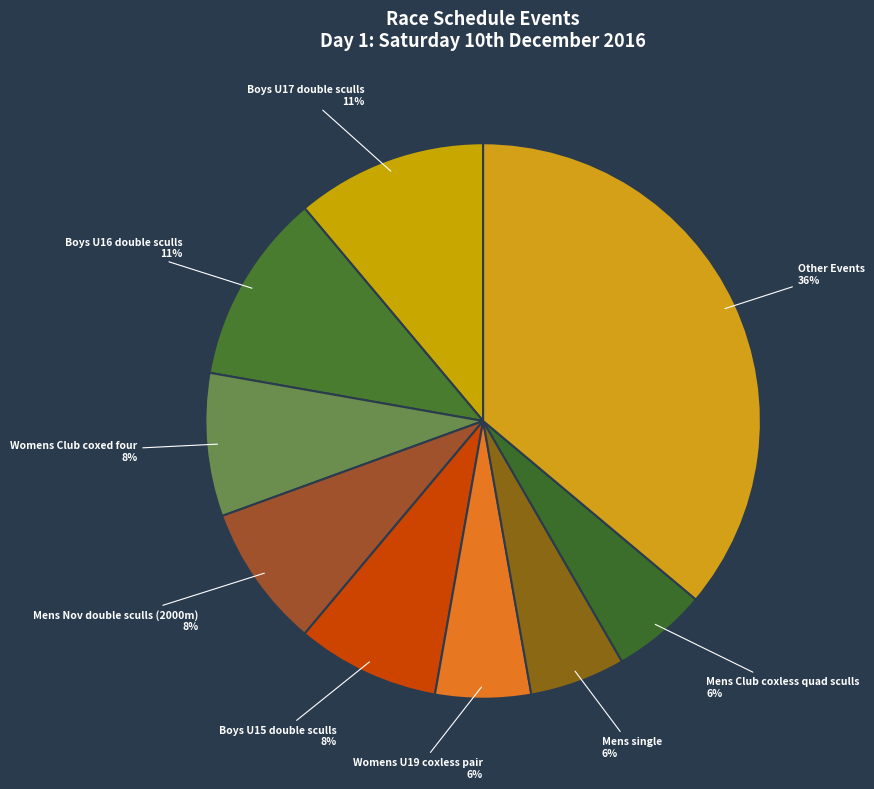

How many segments does this pie chart have?

9